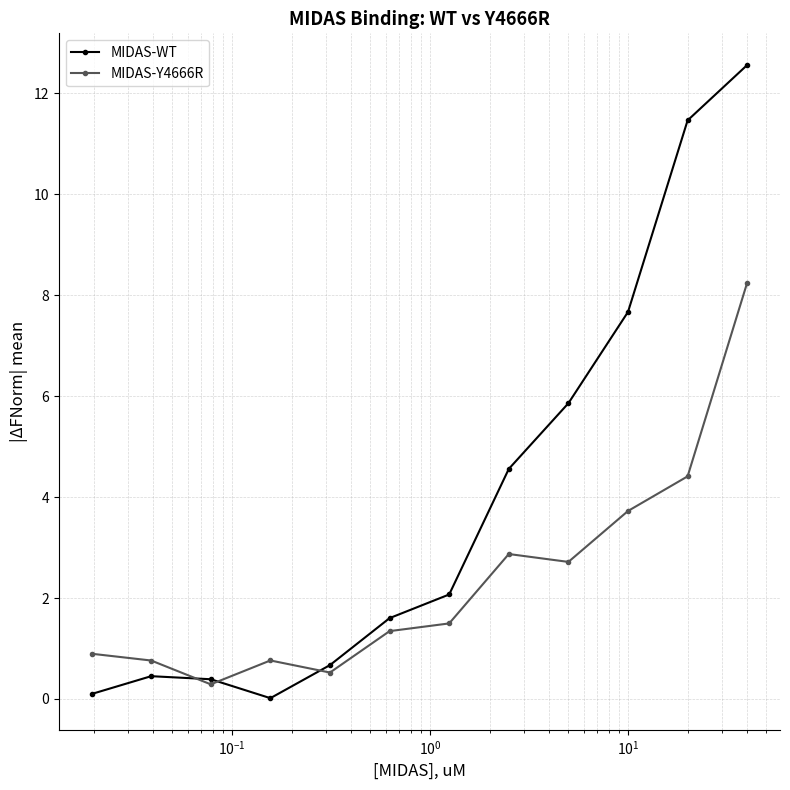

Which series has the largest total across all categories?

MIDAS-WT